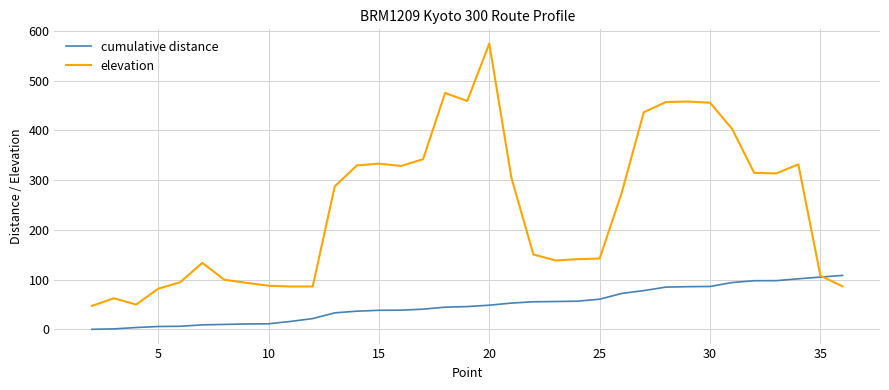

What are all the series names shown in the legend?

cumulative distance, elevation